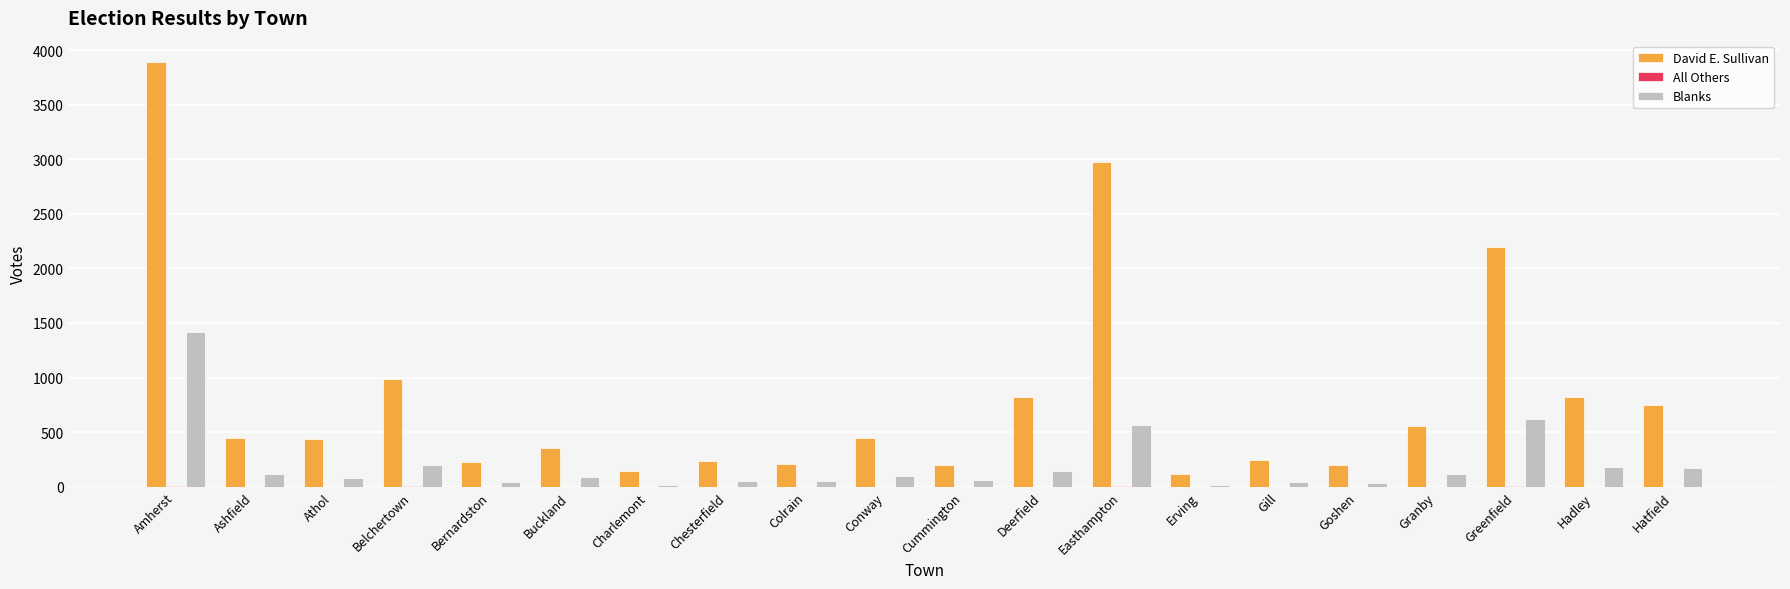

True or false: Blanks has a value of 147 at Deerfield.

True